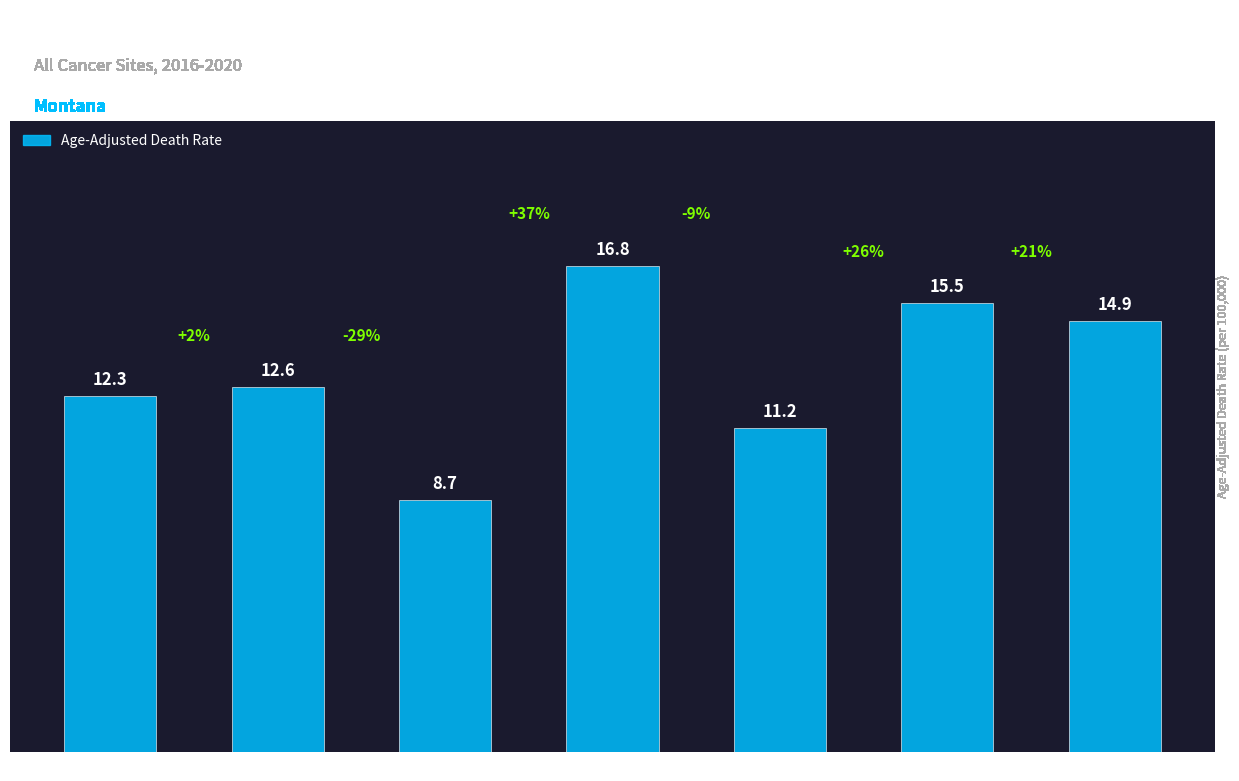

Is it true that the value at Yellowstone County is 7.1?

False